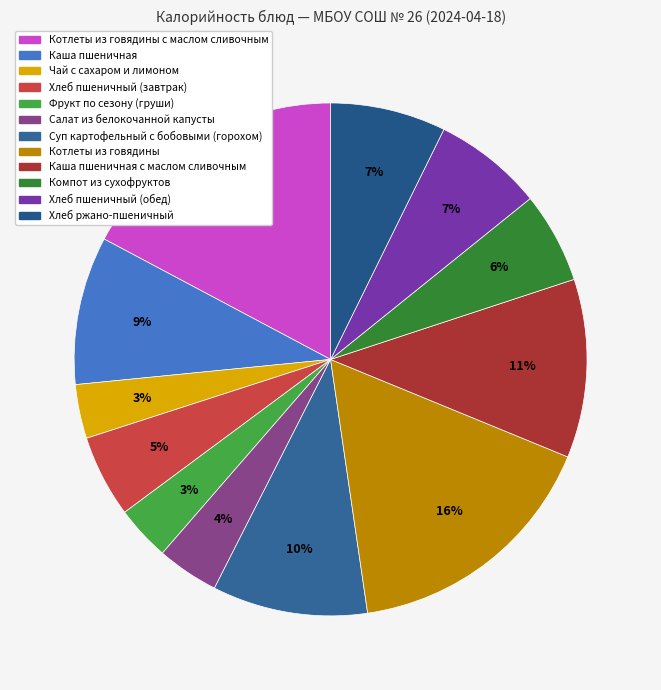

Which category has the smallest portion of the pie?

Чай с сахаром и лимоном